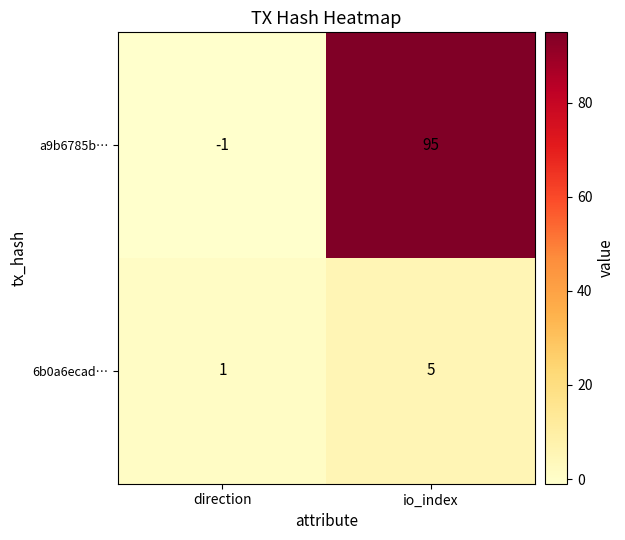

Is it true that a9b6785b… equals -1 at direction?

True